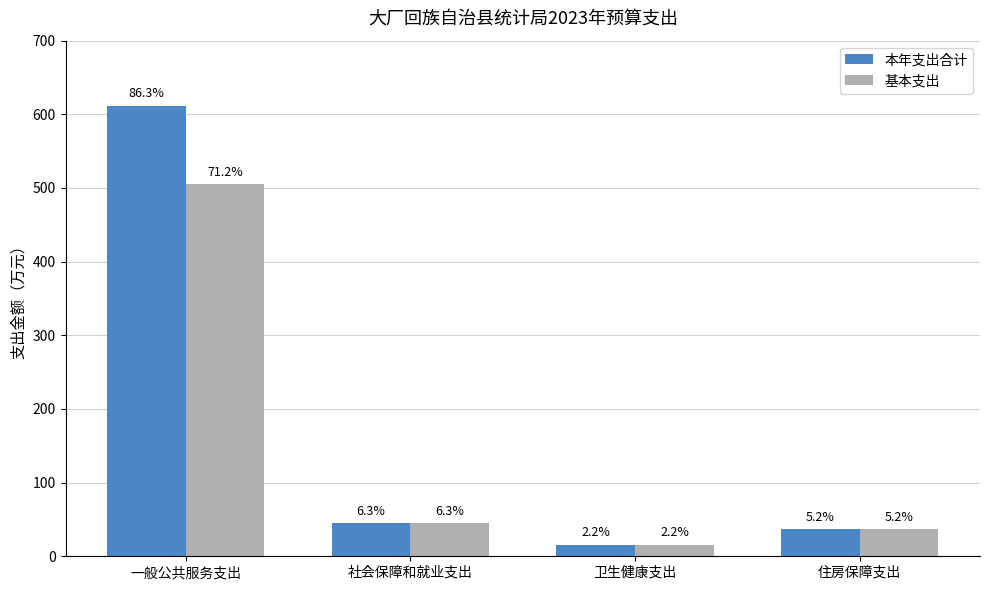

Is the value of 本年支出合计 at 一般公共服务支出 greater than the value of 基本支出 at 住房保障支出?

Yes